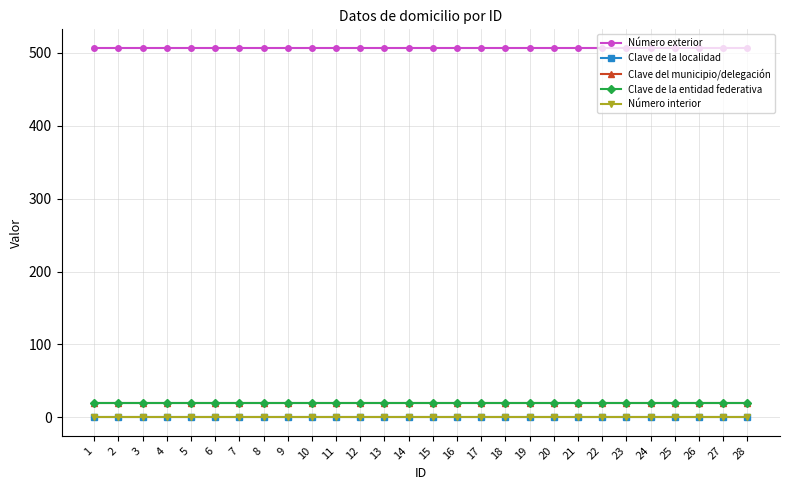

Reading right to left, list all the values displayed in this chart.

Número exterior: 28=507	27=507	26=507	25=507	24=507	23=507	22=507	21=507	20=507	19=507	18=507	17=507	16=507	15=507	14=507	13=507	12=507	11=507	10=507	9=507	8=507	7=507	6=507	5=507	4=507	3=507	2=507	1=507
Clave de la localidad: 28=1	27=1	26=1	25=1	24=1	23=1	22=1	21=1	20=1	19=1	18=1	17=1	16=1	15=1	14=1	13=1	12=1	11=1	10=1	9=1	8=1	7=1	6=1	5=1	4=1	3=1	2=1	1=1
Clave del municipio/delegación: 28=19	27=19	26=19	25=19	24=19	23=19	22=19	21=19	20=19	19=19	18=19	17=19	16=19	15=19	14=19	13=19	12=19	11=19	10=19	9=19	8=19	7=19	6=19	5=19	4=19	3=19	2=19	1=19
Clave de la entidad federativa: 28=19	27=19	26=19	25=19	24=19	23=19	22=19	21=19	20=19	19=19	18=19	17=19	16=19	15=19	14=19	13=19	12=19	11=19	10=19	9=19	8=19	7=19	6=19	5=19	4=19	3=19	2=19	1=19
Número interior: 28=0	27=0	26=0	25=0	24=0	23=0	22=0	21=0	20=0	19=0	18=0	17=0	16=0	15=0	14=0	13=0	12=0	11=0	10=0	9=0	8=0	7=0	6=0	5=0	4=0	3=0	2=0	1=0